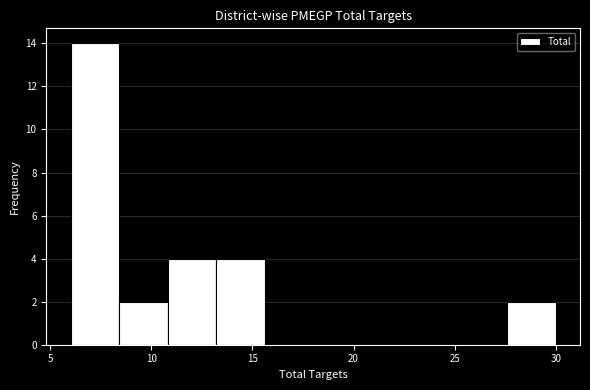

Reading left to right, transcribe this chart: for each bar, give the range it covers on the x-axis and its height. Neither the bar edges nor the heights are printed on the chart, so give them approximately, as read against the axes.

6.0 to 8.4: 14
8.4 to 10.8: 2
10.8 to 13.2: 4
13.2 to 15.6: 4
15.6 to 18.0: 0
18.0 to 20.4: 0
20.4 to 22.8: 0
22.8 to 25.2: 0
25.2 to 27.6: 0
27.6 to 30.0: 2